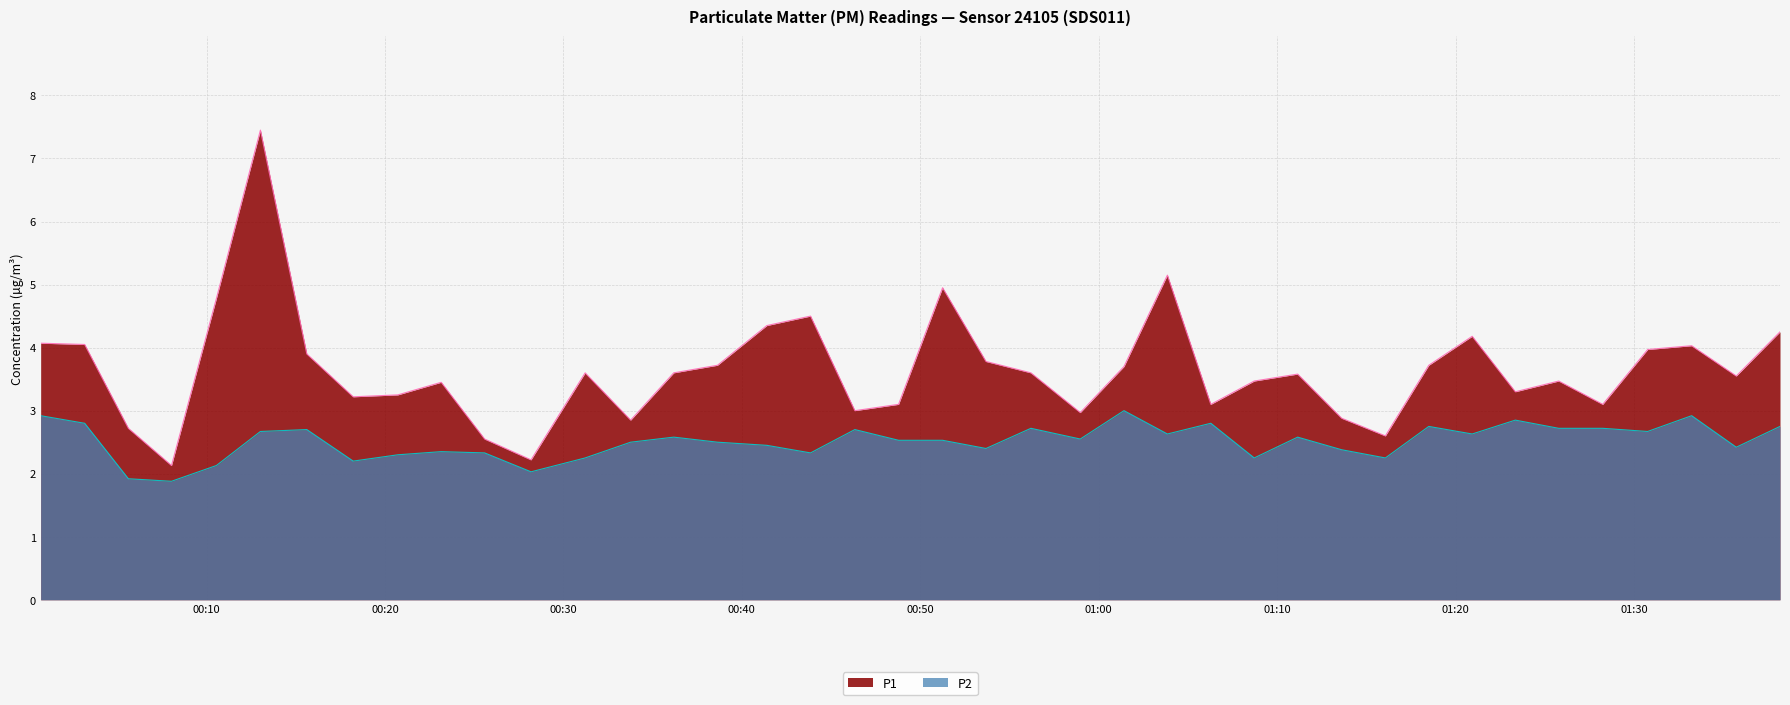

Reading left to right, transcribe all the data shown in this chart.

P1: 4.1	4.0	2.7	2.1	4.8	7.5	3.9	3.2	3.2	3.5	2.5	2.2	3.6	2.9	3.6	3.7	4.3	4.5	3.0	3.1	5.0	3.8	3.6	3.0	3.7	5.2	3.1	3.5	3.6	2.9	2.6	3.7	4.2	3.3	3.5	3.1	4.0	4.0	3.5	4.2
P2: 2.9	2.8	1.9	1.9	2.1	2.7	2.7	2.2	2.3	2.4	2.3	2.0	2.2	2.5	2.6	2.5	2.5	2.3	2.7	2.5	2.5	2.4	2.7	2.5	3.0	2.6	2.8	2.2	2.6	2.4	2.2	2.8	2.6	2.9	2.7	2.7	2.7	2.9	2.4	2.8